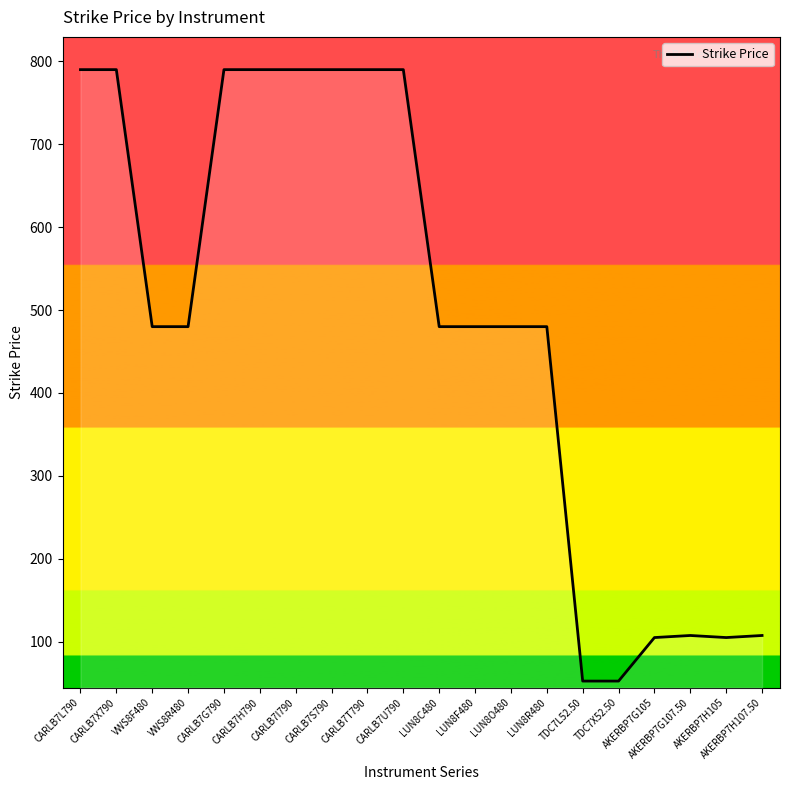

What is the maximum value shown in the chart?

790.0